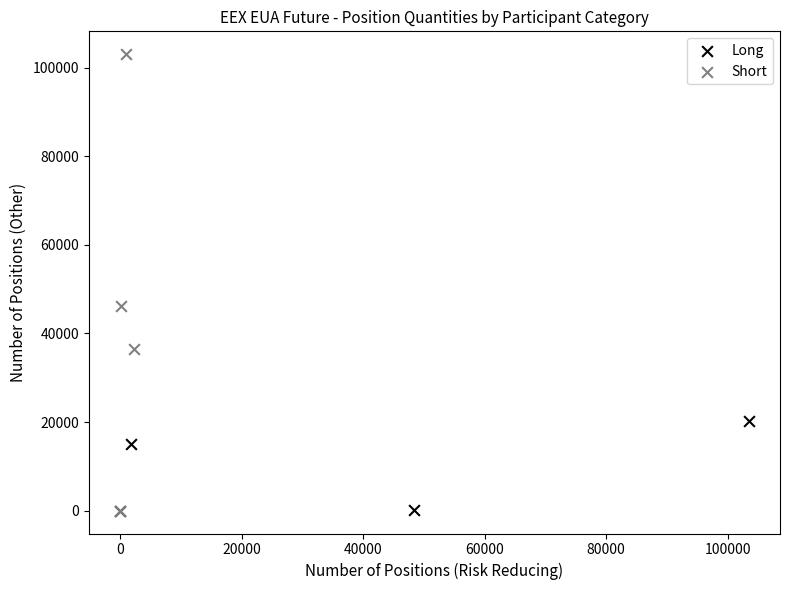

What are all the series names shown in the legend?

Long, Short